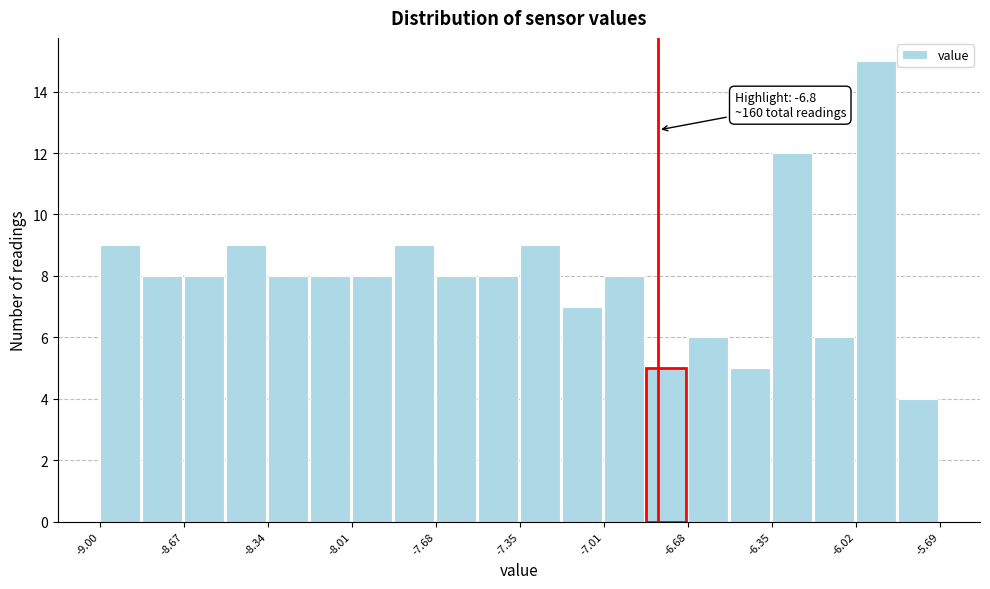

Read against the x-axis, roughly where is the centre of the tallest bar?

-5.95